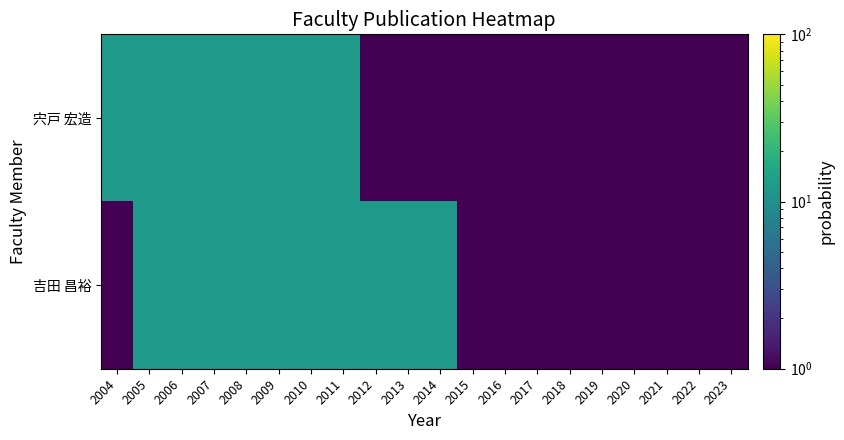

Reading right to left, list all the values displayed in this chart.

宍戸 宏造: 2023=0.1	2022=0.1	2021=0.1	2020=0.1	2019=0.1	2018=0.1	2017=0.1	2016=0.1	2015=0.1	2014=0.1	2013=0.1	2012=0.1	2011=12.0	2010=12.0	2009=12.0	2008=12.0	2007=12.0	2006=12.0	2005=12.0	2004=12.0
吉田 昌裕: 2023=0.1	2022=0.1	2021=0.1	2020=0.1	2019=0.1	2018=0.1	2017=0.1	2016=0.1	2015=0.1	2014=11.9	2013=11.9	2012=11.9	2011=11.9	2010=11.9	2009=11.9	2008=11.9	2007=11.9	2006=11.9	2005=11.9	2004=0.1